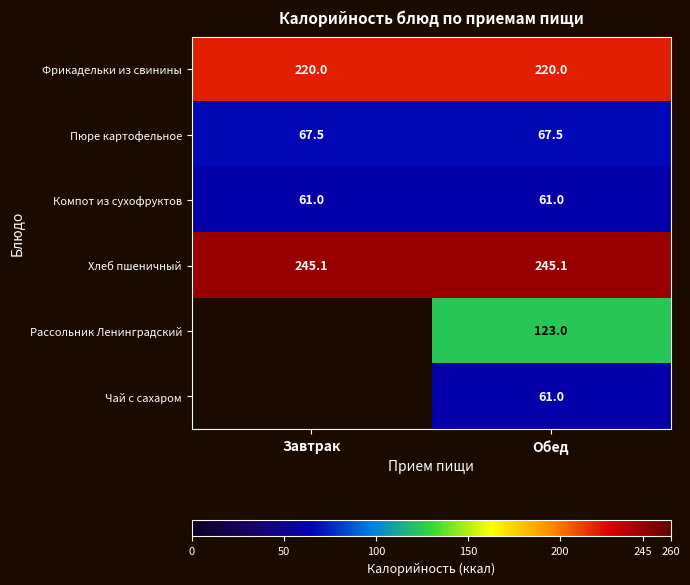

Is the value of Компот из сухофруктов at Обед greater than the value of Хлеб пшеничный at Обед?

No